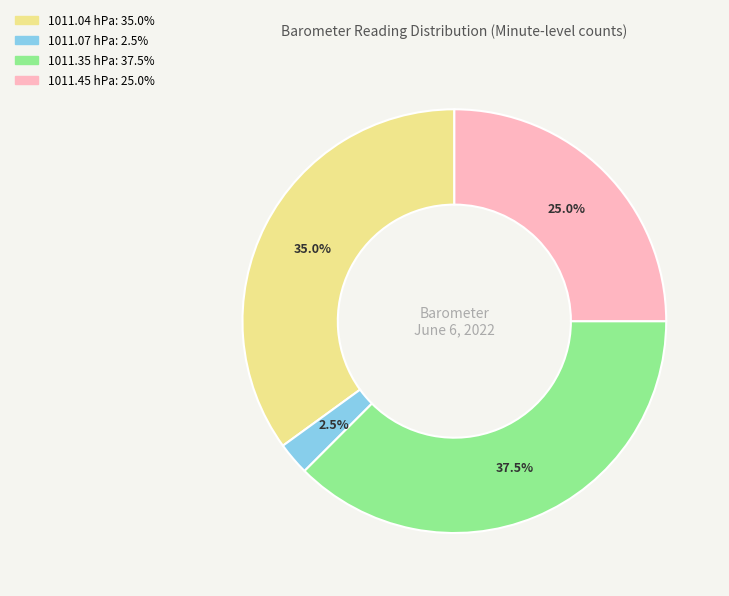

True or false: 1011.07 hPa accounts for 36% of the total.

False